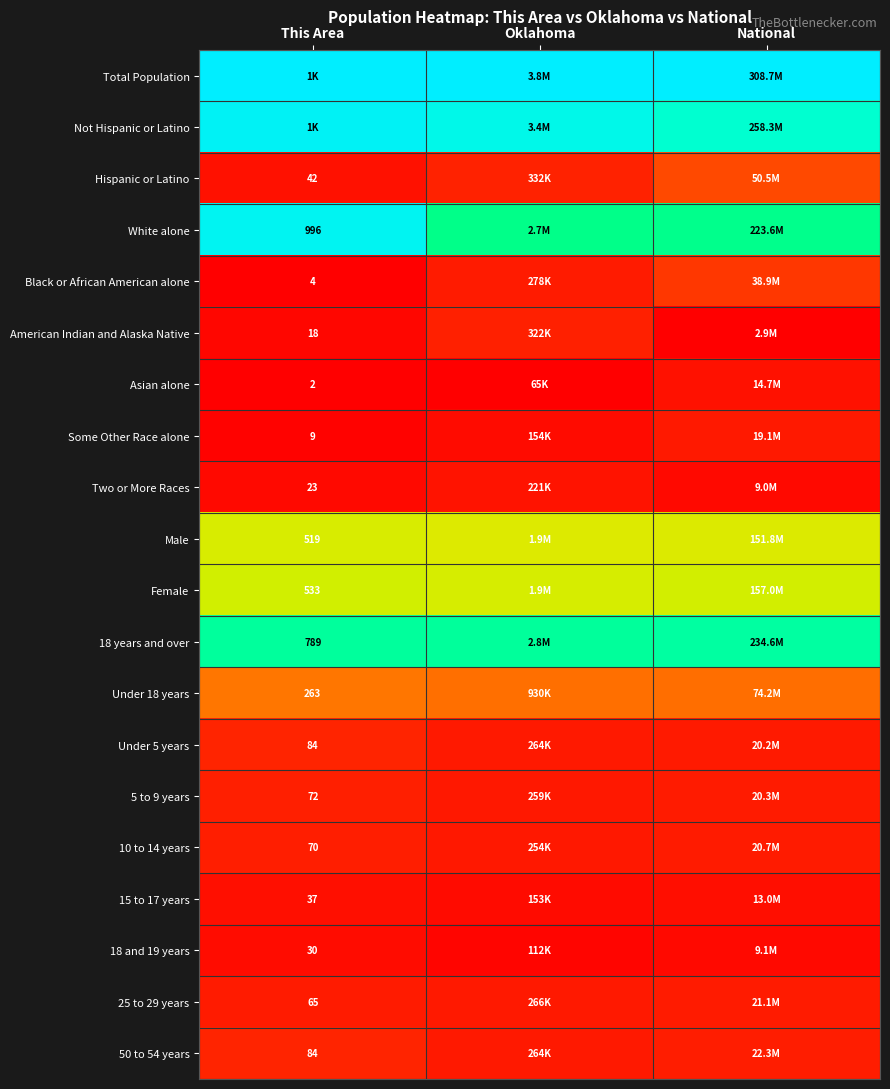

Count the number of data series in this chart.

20